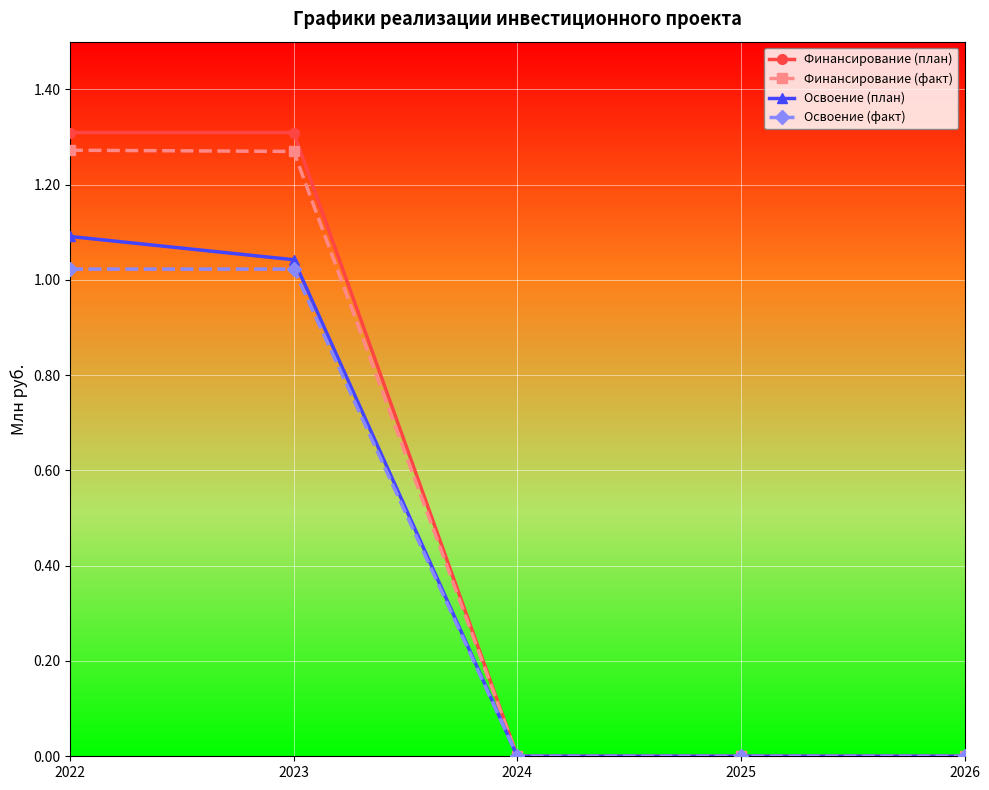

Which series has the widest spread of values?

Финансирование (план)